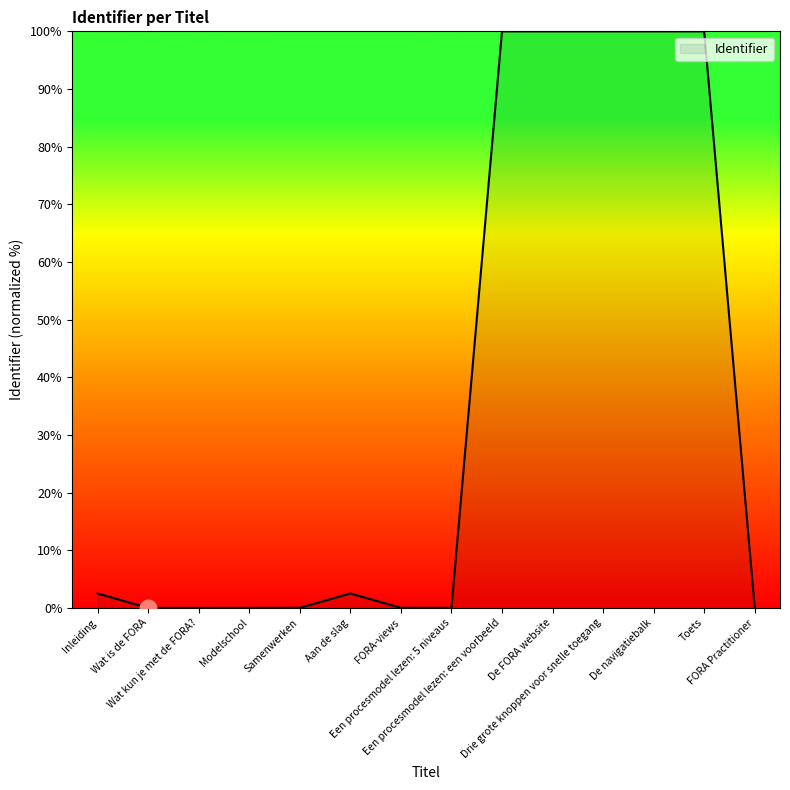

What is the difference between the maximum and minimum values?

100.0